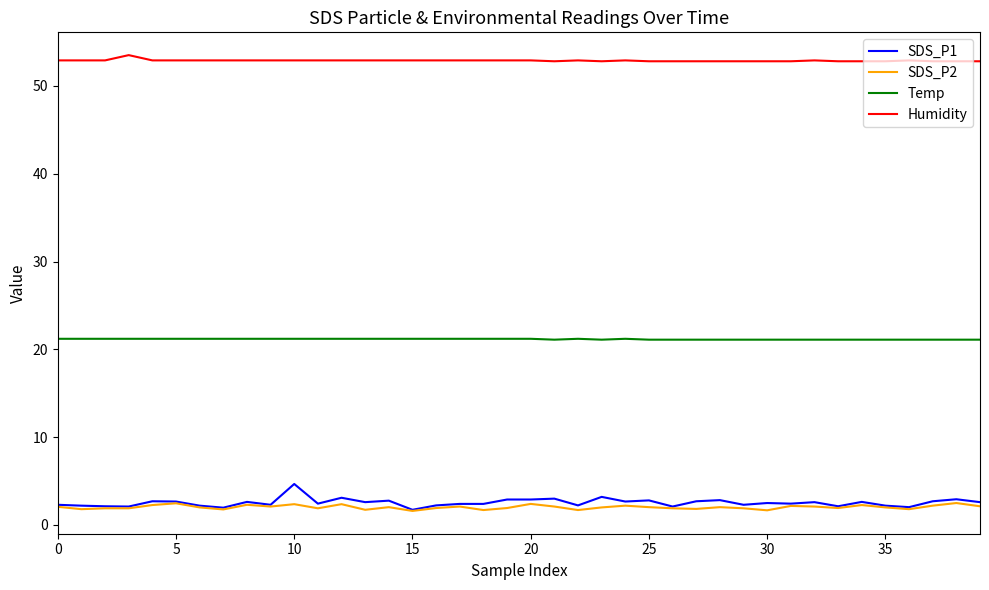

Which series has the largest range (max minus min)?

SDS_P1